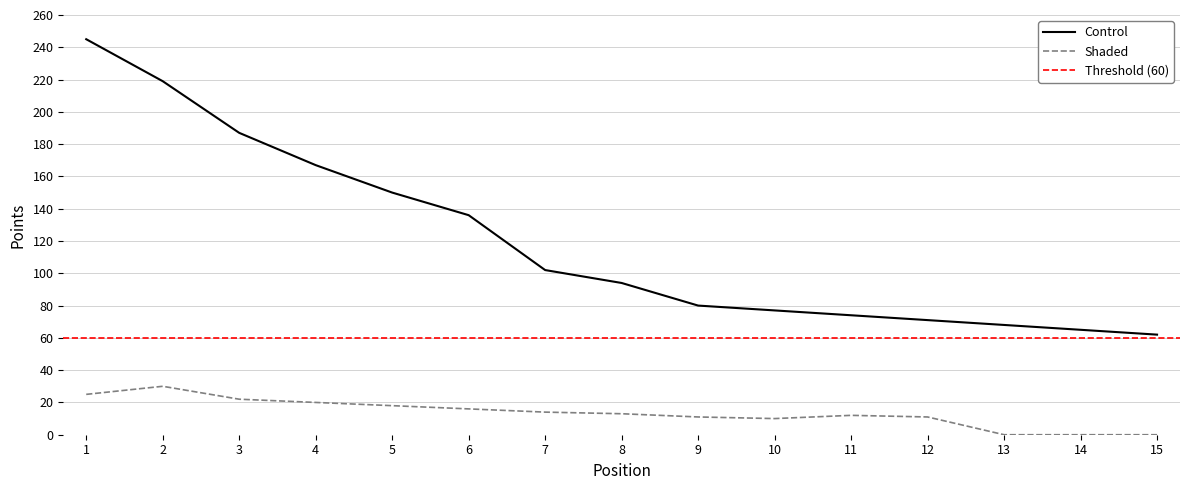

True or false: Control (Total Points) and Shaded (Kvalif. Points) cross at least once.

False